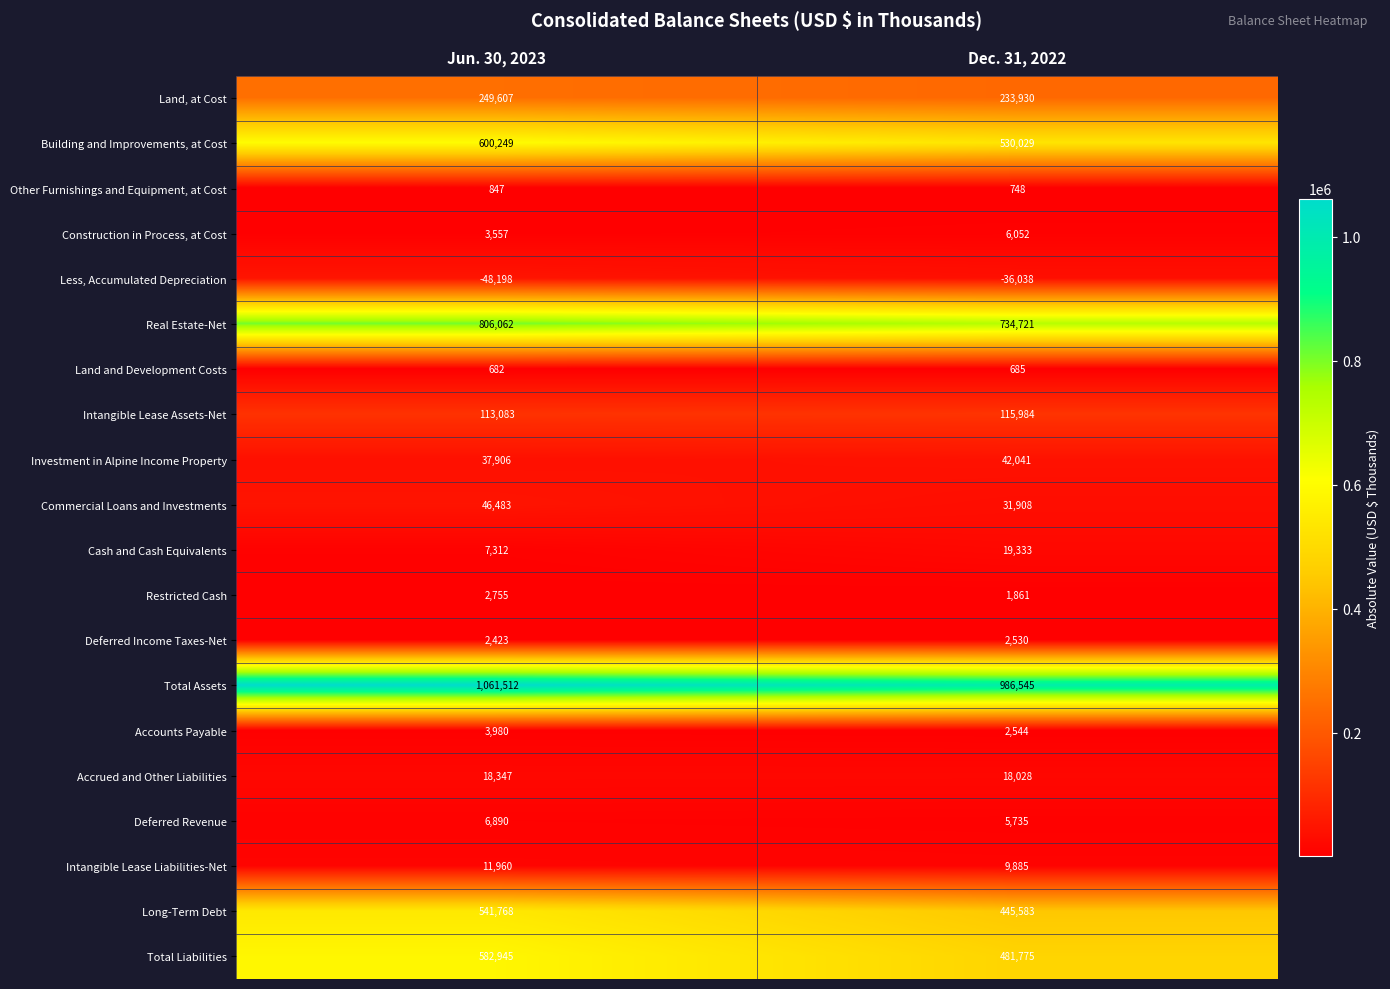

How many data points does each series have?

2